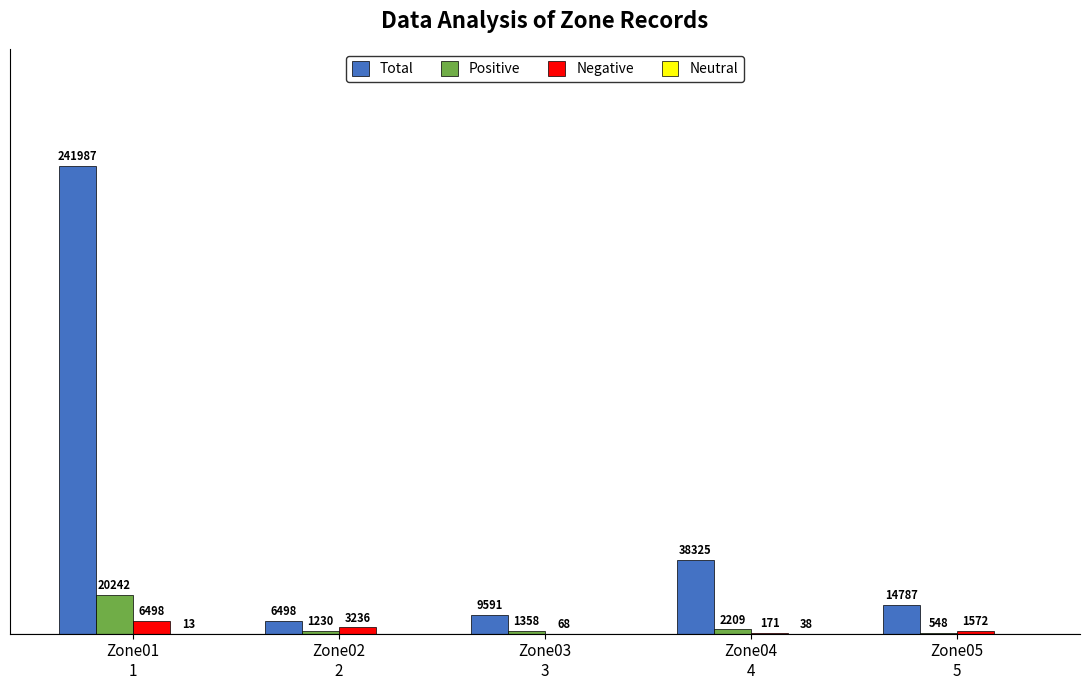

Which series has the largest total across all categories?

Total